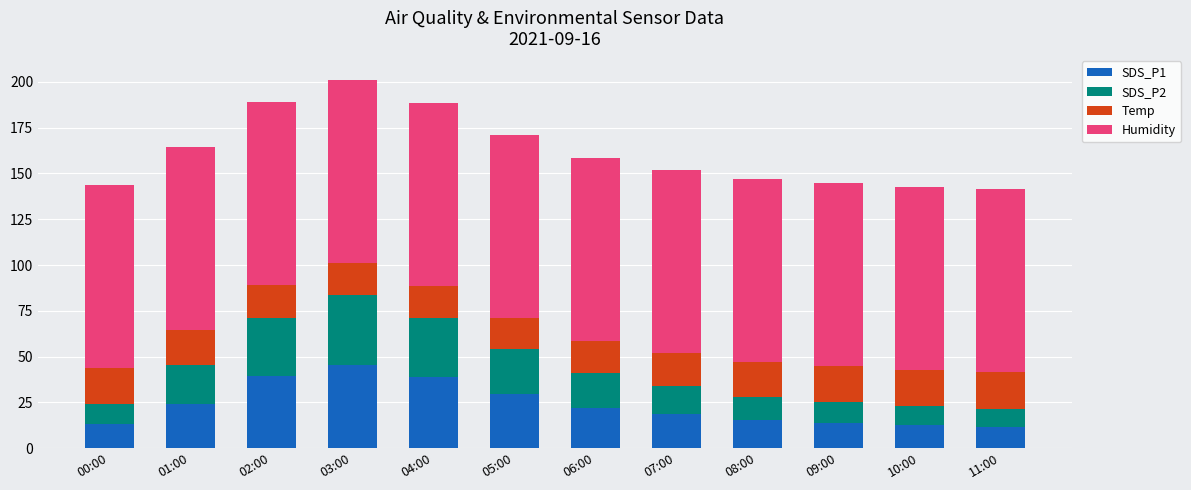

Which category has the highest value in the SDS_P1 series?

03:00